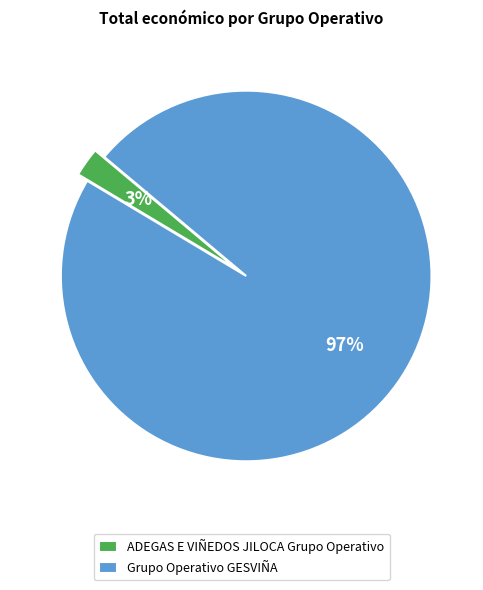

To the nearest percent, what is the combined percentage of ADEGAS E VIÑEDOS JILOCA Grupo Operativo and Grupo Operativo GESVIÑA?

100%